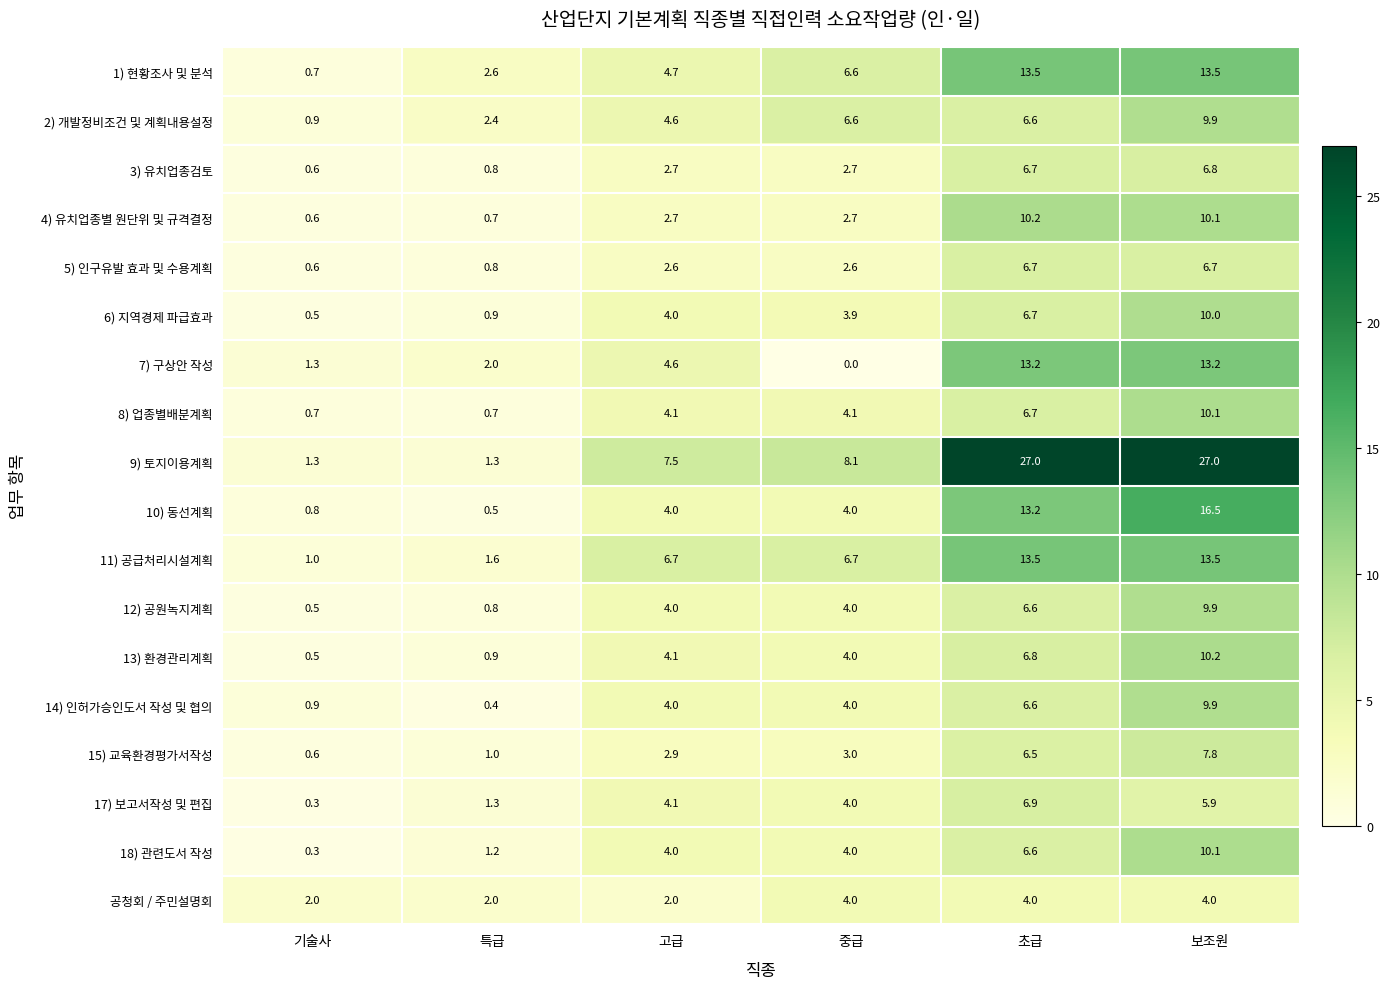

How many categories are shown in the chart?

6